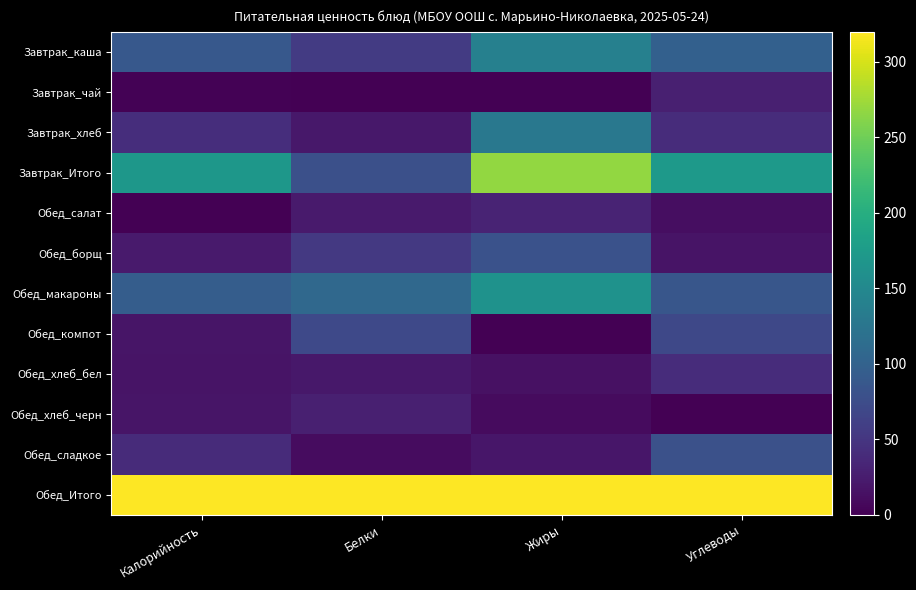

How many series are shown in this chart?

12